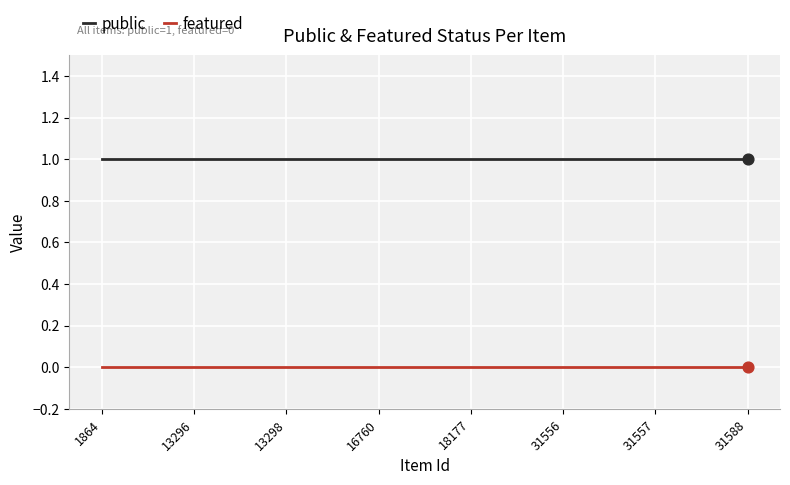

Is the value of public at 31557 greater than the value of featured at 13298?

Yes